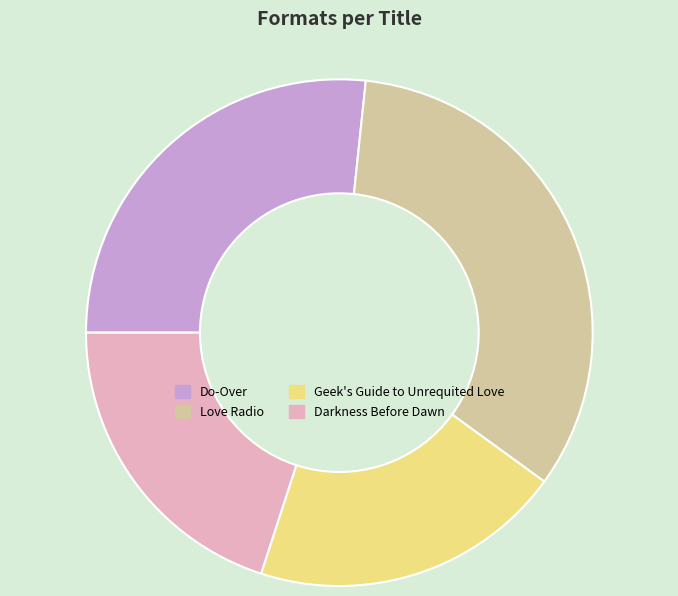

Do Darkness Before Dawn and Do-Over together represent more than half of the pie?

No